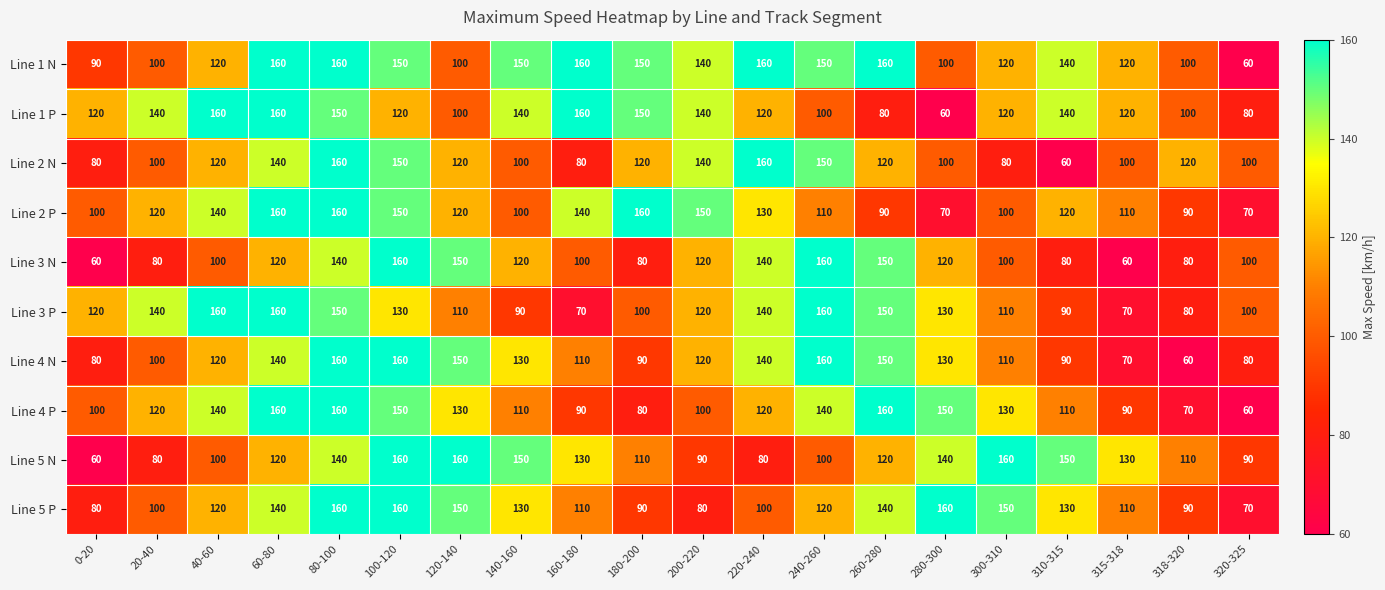

Is it true that Line 5 P equals 162 at 160-180?

False